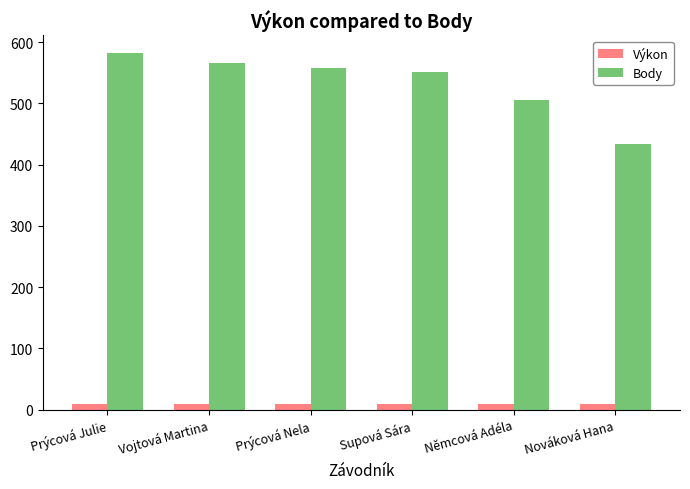

Count the number of categories in the chart.

6